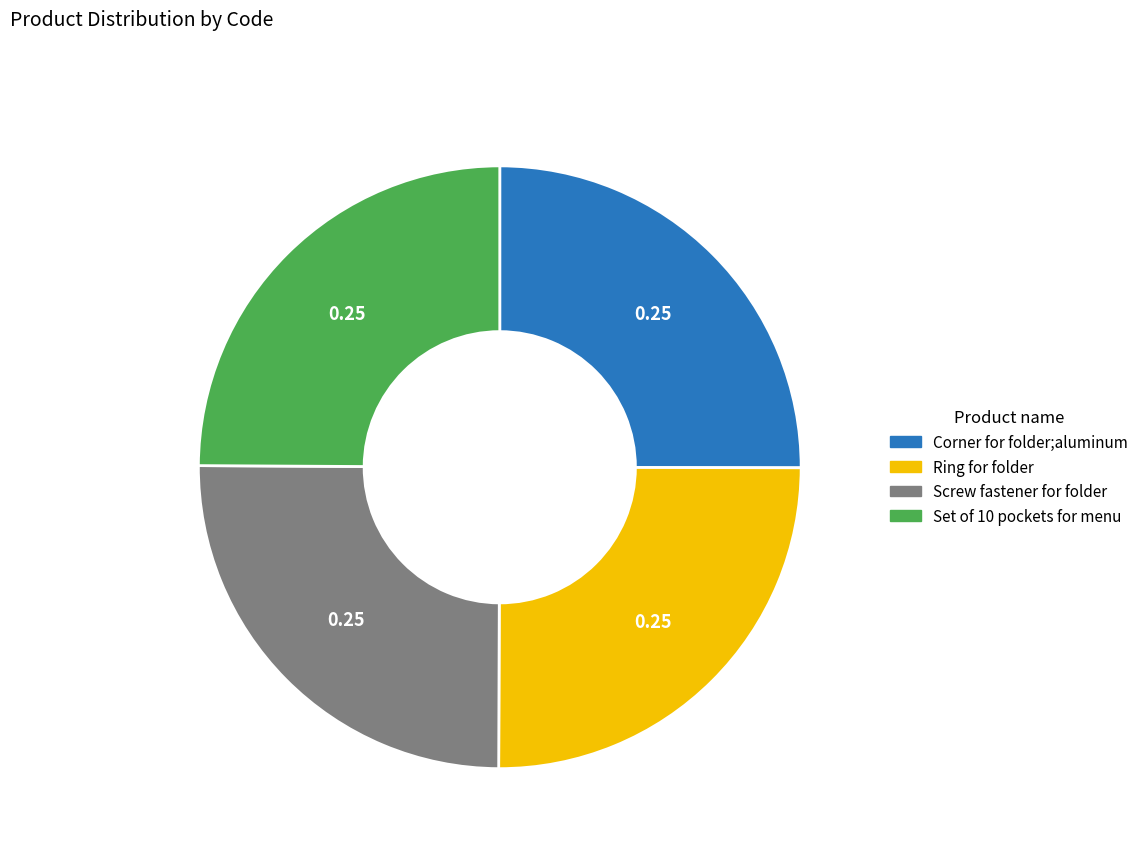

Approximately how many times larger is the value at Ring for folder compared to Set of 10 pockets for menu?

1.0